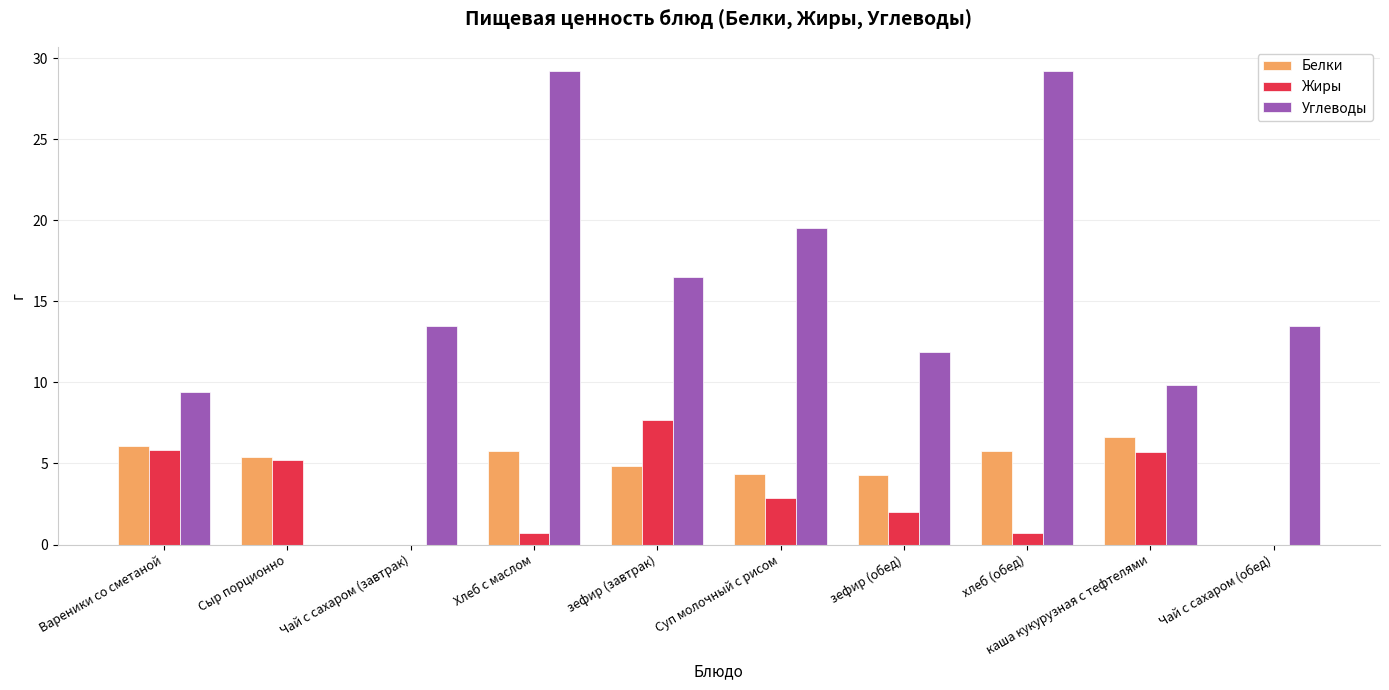

Which series changed the most between каша кукурузная с тефтелями and Чай с сахаром (обед)?

Белки